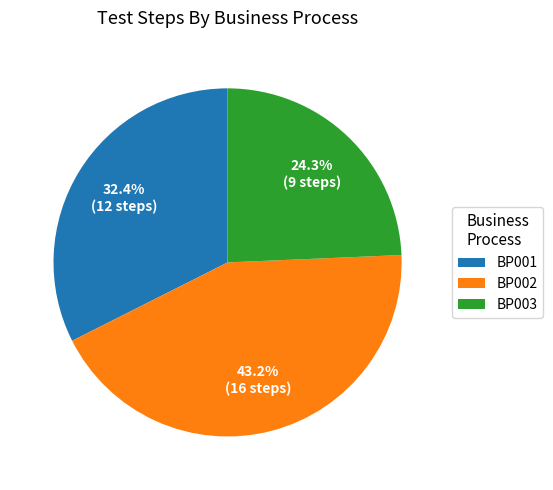

To the nearest percent, what is the difference between the largest and smallest slice percentages?

19%